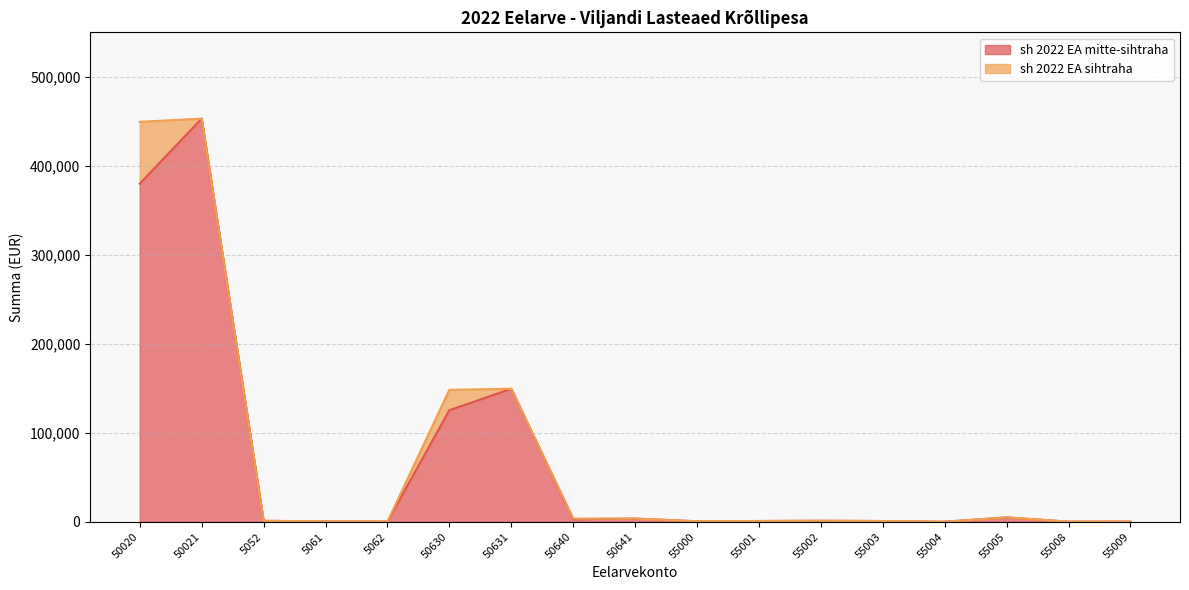

Does the chart have visible grid lines?

Yes